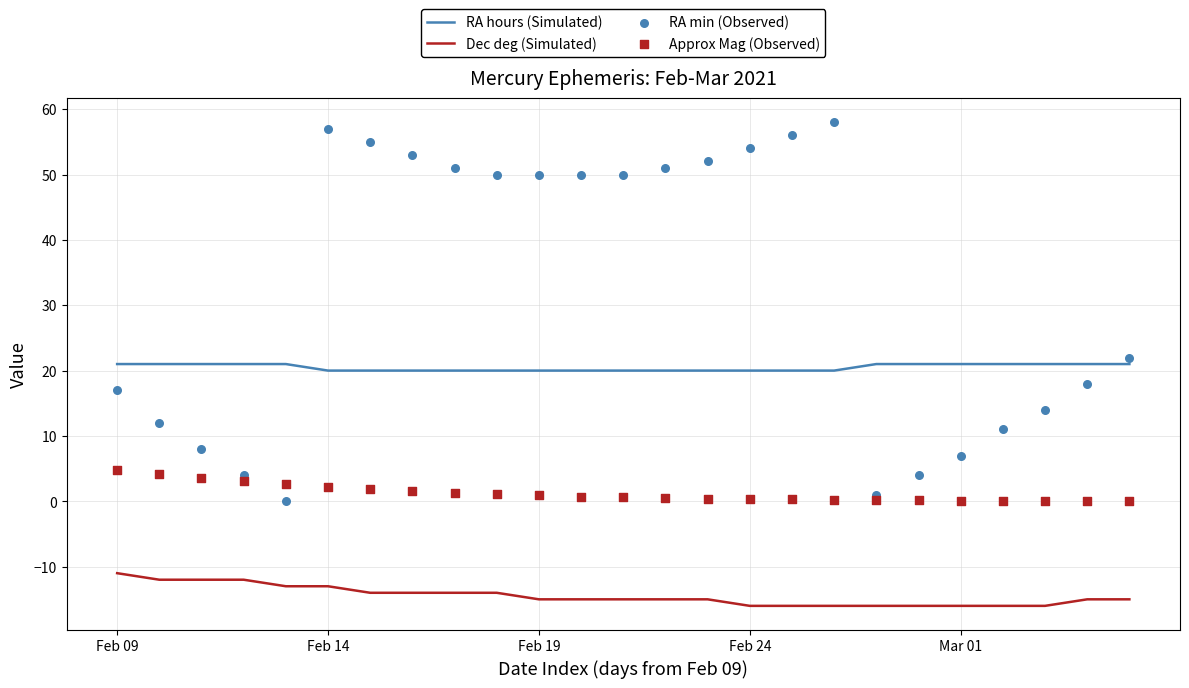

Which series has the largest Y range (max minus min)?

RA min (Observed)